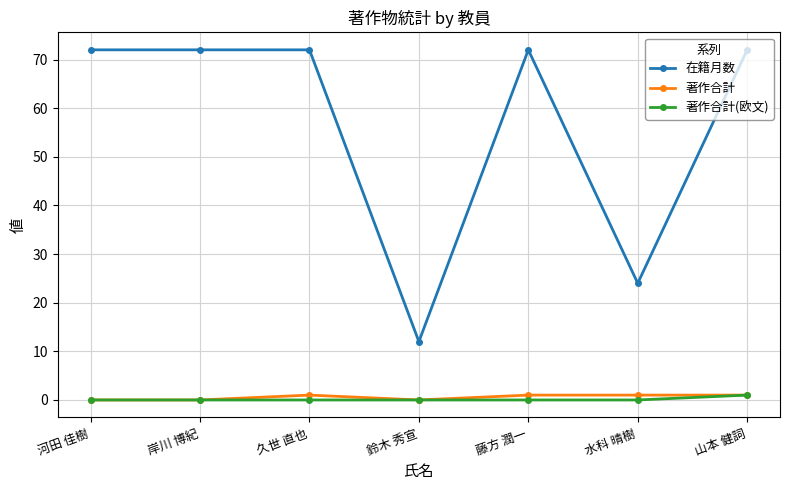

How many lines are shown in the chart?

3